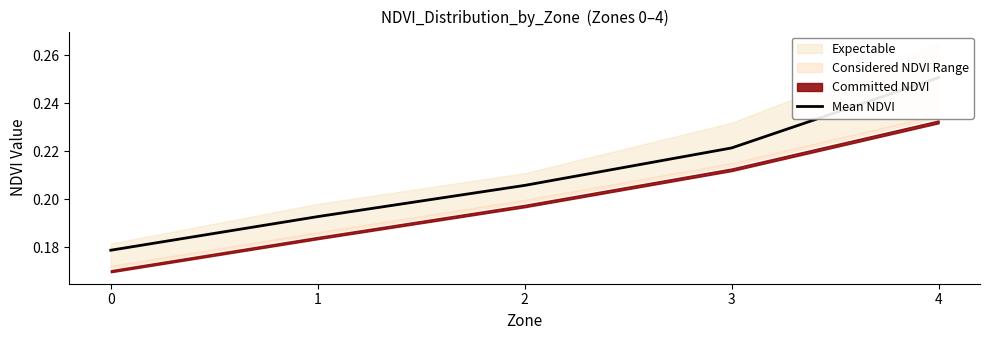

Which category has the highest value across all series?

4